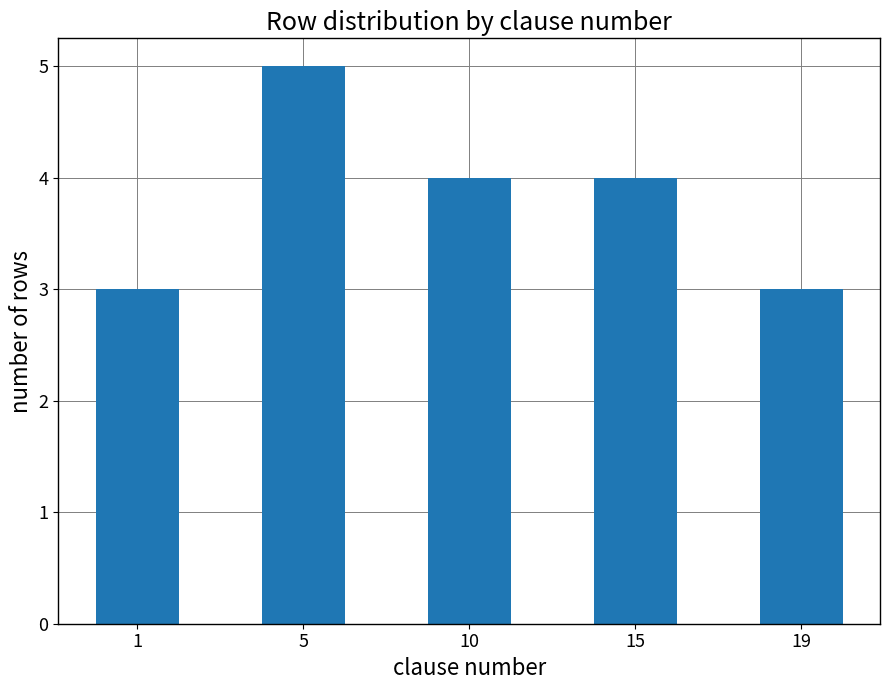

What is the approximate value at 19?

3